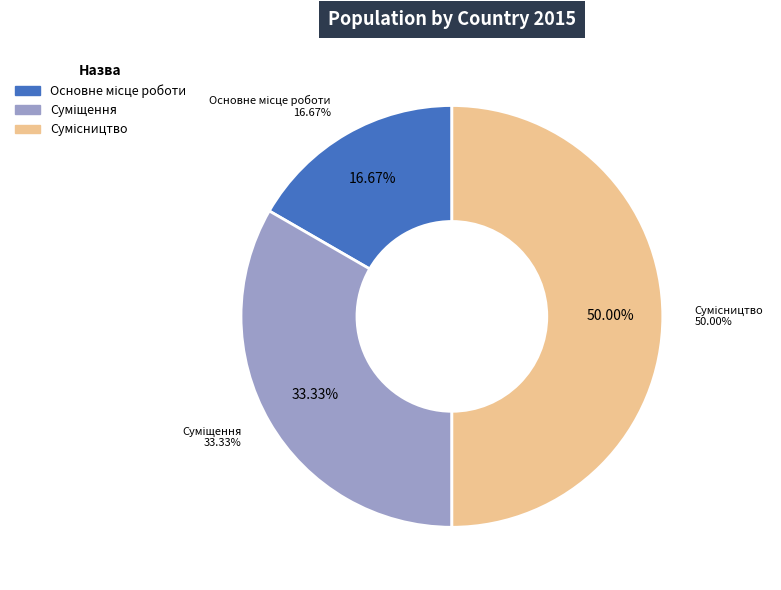

Between Сумісництво and Суміщення, which is larger?

Сумісництво